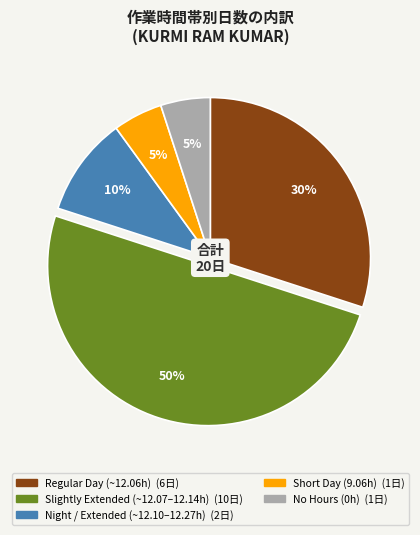

To the nearest percent, what is the average slice percentage?

20%